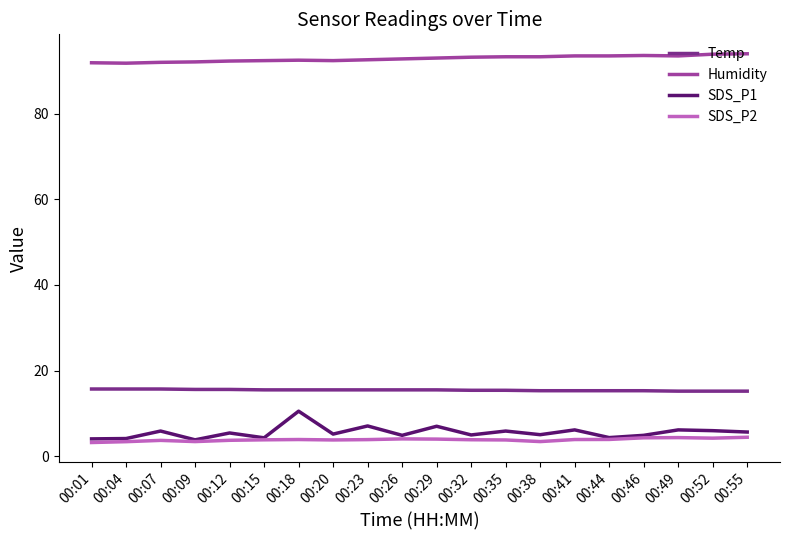

What is the lowest value of the SDS_P1 series?

3.8